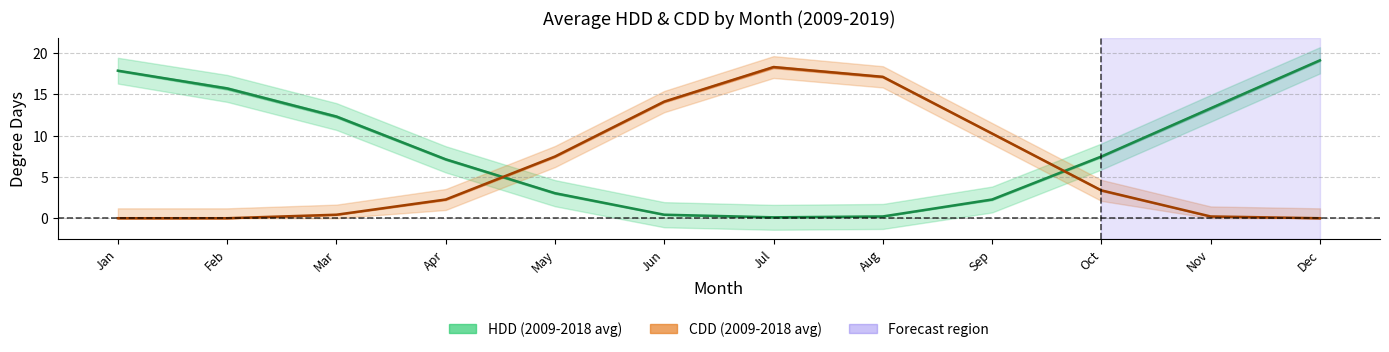

How many values in the HDD_2009_2018 series are below 7?

5